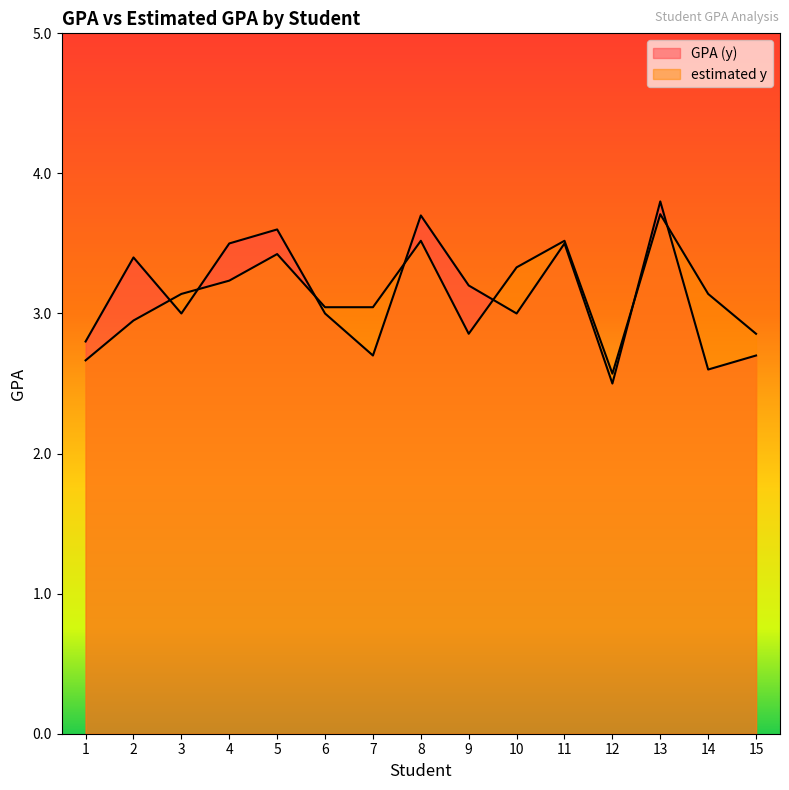

Where is estimated y nearest to the value 3?

6